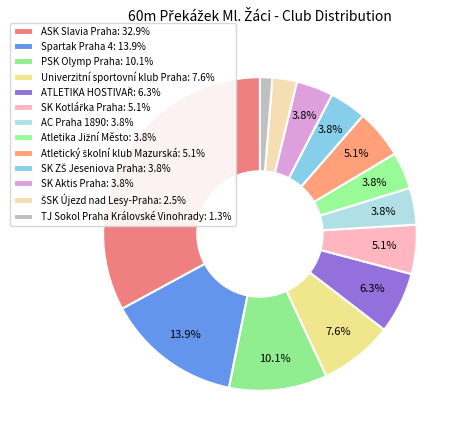

The SK Aktis Praha slice represents 4% of the pie. True or false?

True